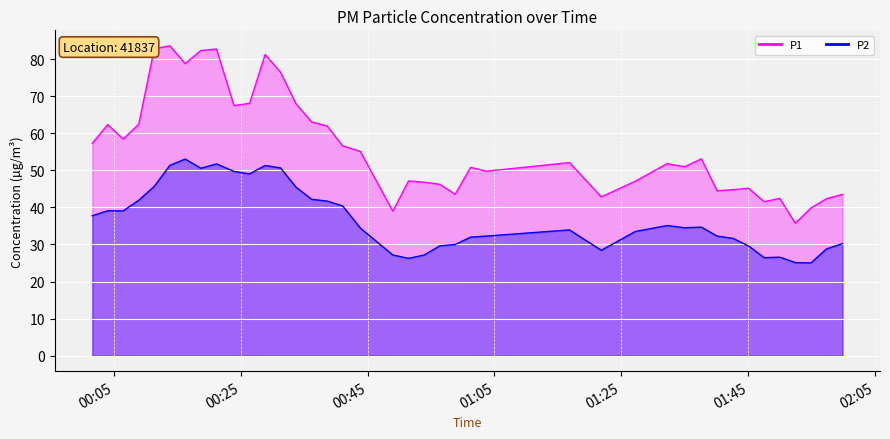

Reading left to right, transcribe all the data shown in this chart.

P1: 2022-10-16T00:01:38=57.3	2022-10-16T00:04:04=62.3	2022-10-16T00:06:30=58.4	2022-10-16T00:08:57=62.4	2022-10-16T00:11:24=82.8	2022-10-16T00:13:51=83.6	2022-10-16T00:16:17=78.8	2022-10-16T00:18:44=82.3	2022-10-16T00:21:12=82.7	2022-10-16T00:23:58=67.5	2022-10-16T00:26:25=68.0	2022-10-16T00:28:52=81.2	2022-10-16T00:31:18=76.4	2022-10-16T00:33:44=67.9	2022-10-16T00:36:12=63.0	2022-10-16T00:38:38=62.0	2022-10-16T00:41:05=56.6	2022-10-16T00:43:52=55.1	2022-10-16T00:48:59=39.0	2022-10-16T00:51:28=47.1	2022-10-16T00:53:56=46.8	2022-10-16T00:56:23=46.2	2022-10-16T00:58:49=43.5	2022-10-16T01:01:15=50.8	2022-10-16T01:03:41=49.8	2022-10-16T01:16:49=52.1	2022-10-16T01:21:50=42.8	2022-10-16T01:27:12=47.0	2022-10-16T01:32:13=51.8	2022-10-16T01:34:58=51.0	2022-10-16T01:37:36=53.1	2022-10-16T01:40:05=44.5	2022-10-16T01:42:34=44.8	2022-10-16T01:45:02=45.1	2022-10-16T01:47:30=41.5	2022-10-16T01:49:57=42.4	2022-10-16T01:52:24=35.7	2022-10-16T01:54:52=39.8	2022-10-16T01:57:19=42.3	2022-10-16T01:59:50=43.5
P2: 2022-10-16T00:01:38=37.8	2022-10-16T00:04:04=39.1	2022-10-16T00:06:30=39.0	2022-10-16T00:08:57=41.9	2022-10-16T00:11:24=45.7	2022-10-16T00:13:51=51.3	2022-10-16T00:16:17=53.0	2022-10-16T00:18:44=50.5	2022-10-16T00:21:12=51.7	2022-10-16T00:23:58=49.7	2022-10-16T00:26:25=49.0	2022-10-16T00:28:52=51.3	2022-10-16T00:31:18=50.6	2022-10-16T00:33:44=45.5	2022-10-16T00:36:12=42.2	2022-10-16T00:38:38=41.7	2022-10-16T00:41:05=40.4	2022-10-16T00:43:52=34.4	2022-10-16T00:48:59=27.1	2022-10-16T00:51:28=26.2	2022-10-16T00:53:56=27.1	2022-10-16T00:56:23=29.6	2022-10-16T00:58:49=30.0	2022-10-16T01:01:15=32.0	2022-10-16T01:03:41=32.2	2022-10-16T01:16:49=33.9	2022-10-16T01:21:50=28.4	2022-10-16T01:27:12=33.5	2022-10-16T01:32:13=35.1	2022-10-16T01:34:58=34.5	2022-10-16T01:37:36=34.7	2022-10-16T01:40:05=32.2	2022-10-16T01:42:34=31.6	2022-10-16T01:45:02=29.6	2022-10-16T01:47:30=26.4	2022-10-16T01:49:57=26.6	2022-10-16T01:52:24=25.1	2022-10-16T01:54:52=25.0	2022-10-16T01:57:19=28.8	2022-10-16T01:59:50=30.2